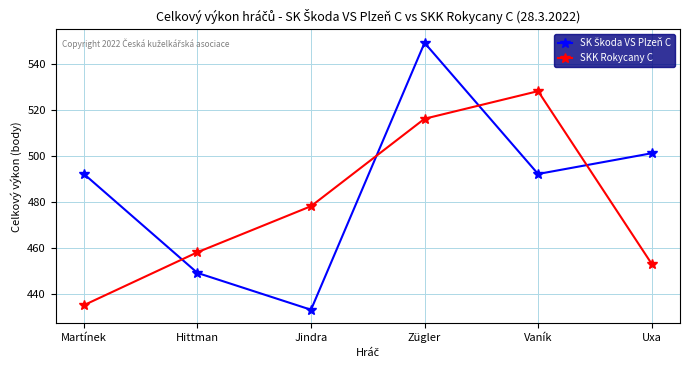

In SKK Rokycany C, how many points are higher than both neighbors (excluding endpoints)?

1